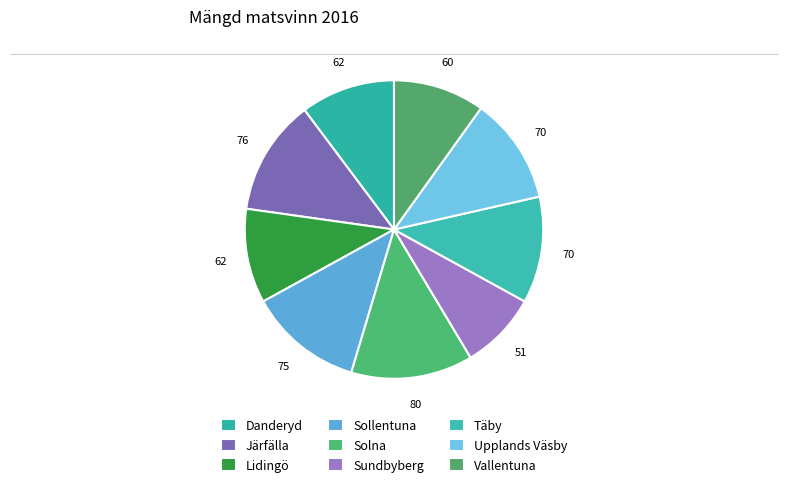

Which slice is the largest?

Solna